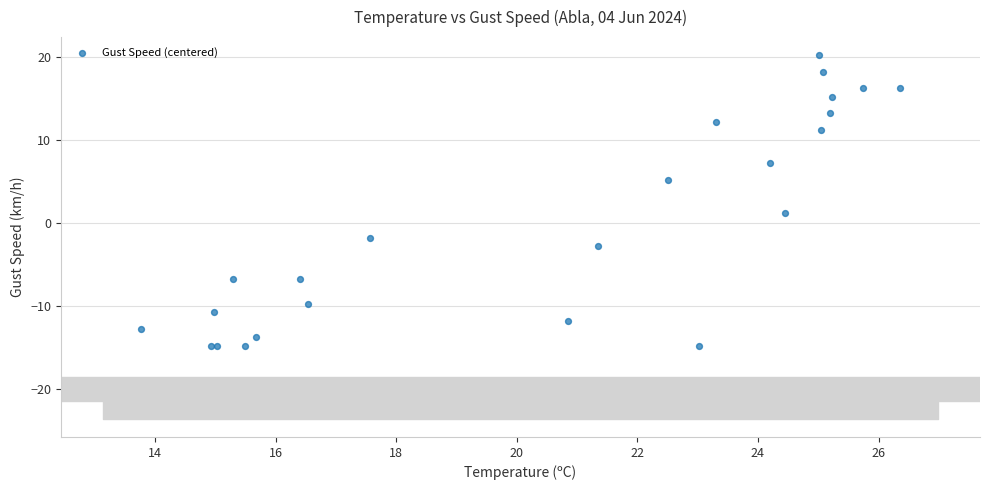

What Y value in the scatter plot is closest to 2?

1.2